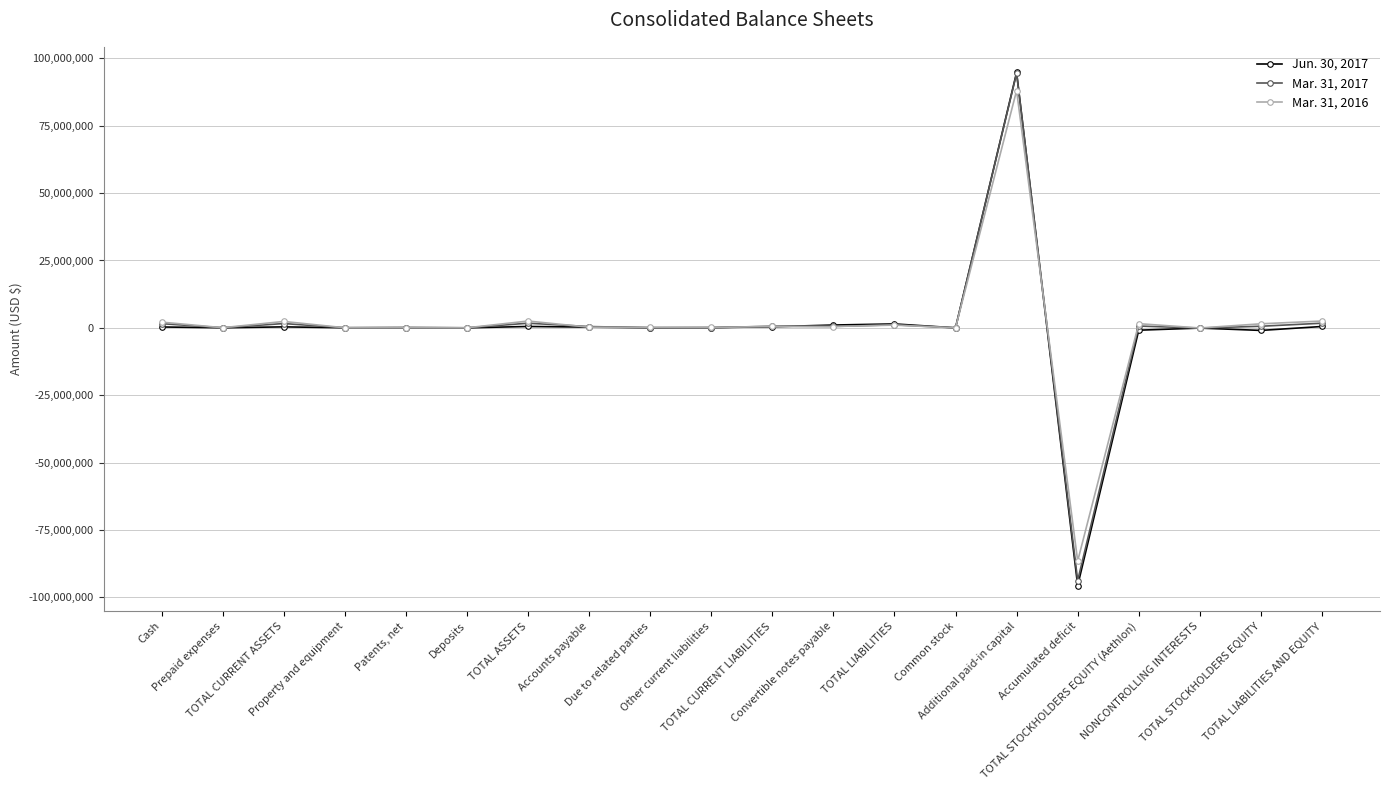

What is the difference between the maximum and minimum values in the Mar. 31, 2017 series?

188223895